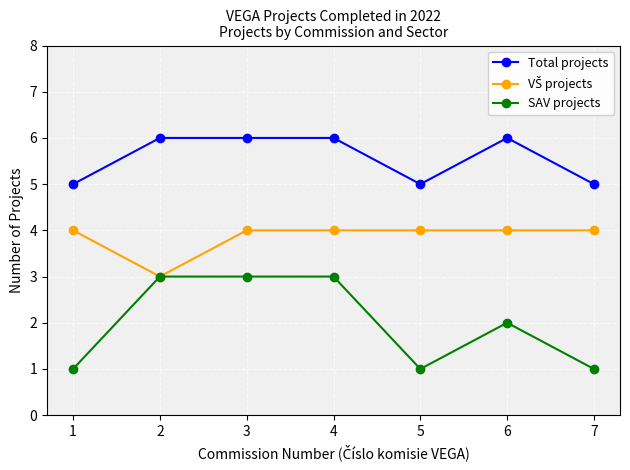

Is it true that SAV projects equals 1 at 3?

False